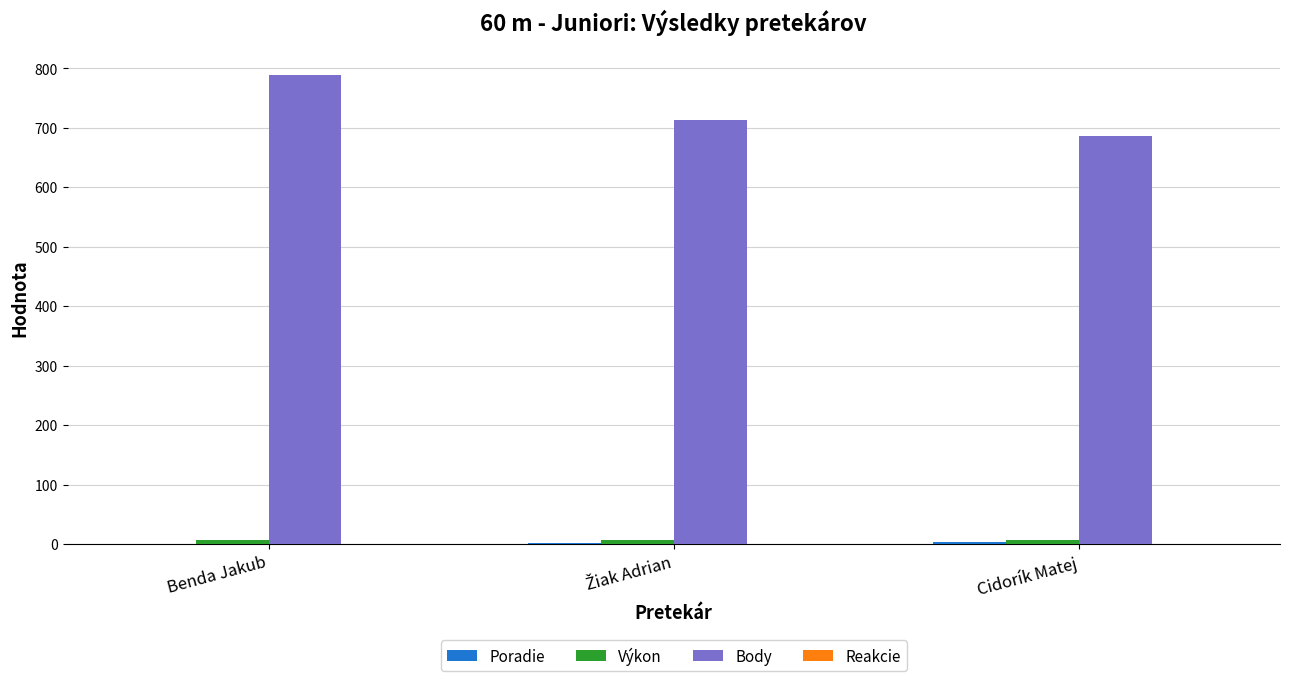

Which label corresponds to the largest value in the chart?

Benda Jakub